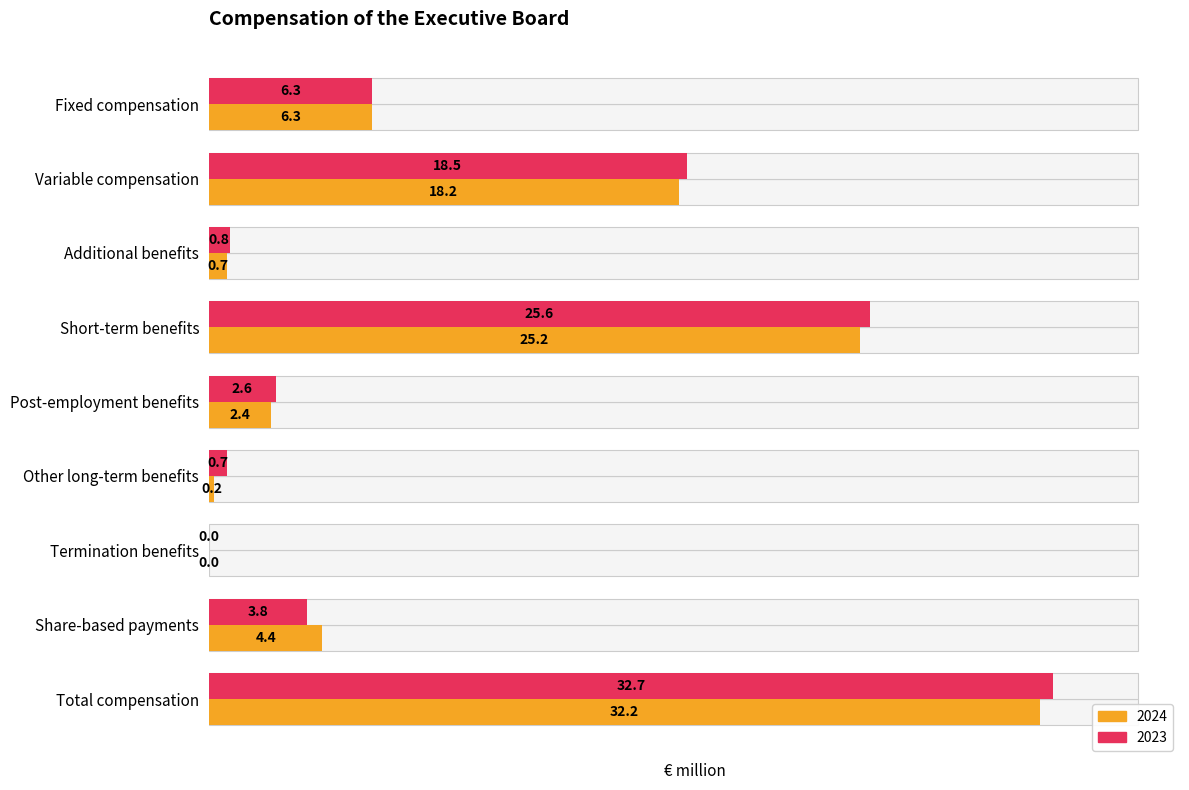

Where is 2024 nearest to the value 16?

Variable compensation